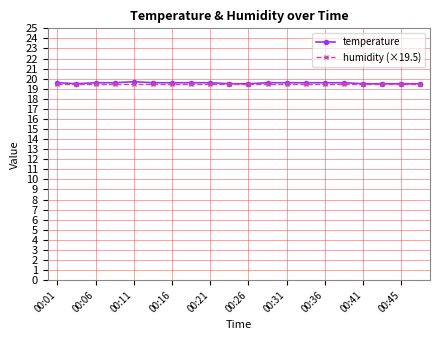

What is the minimum value for humidity (×19.5)?

19.5